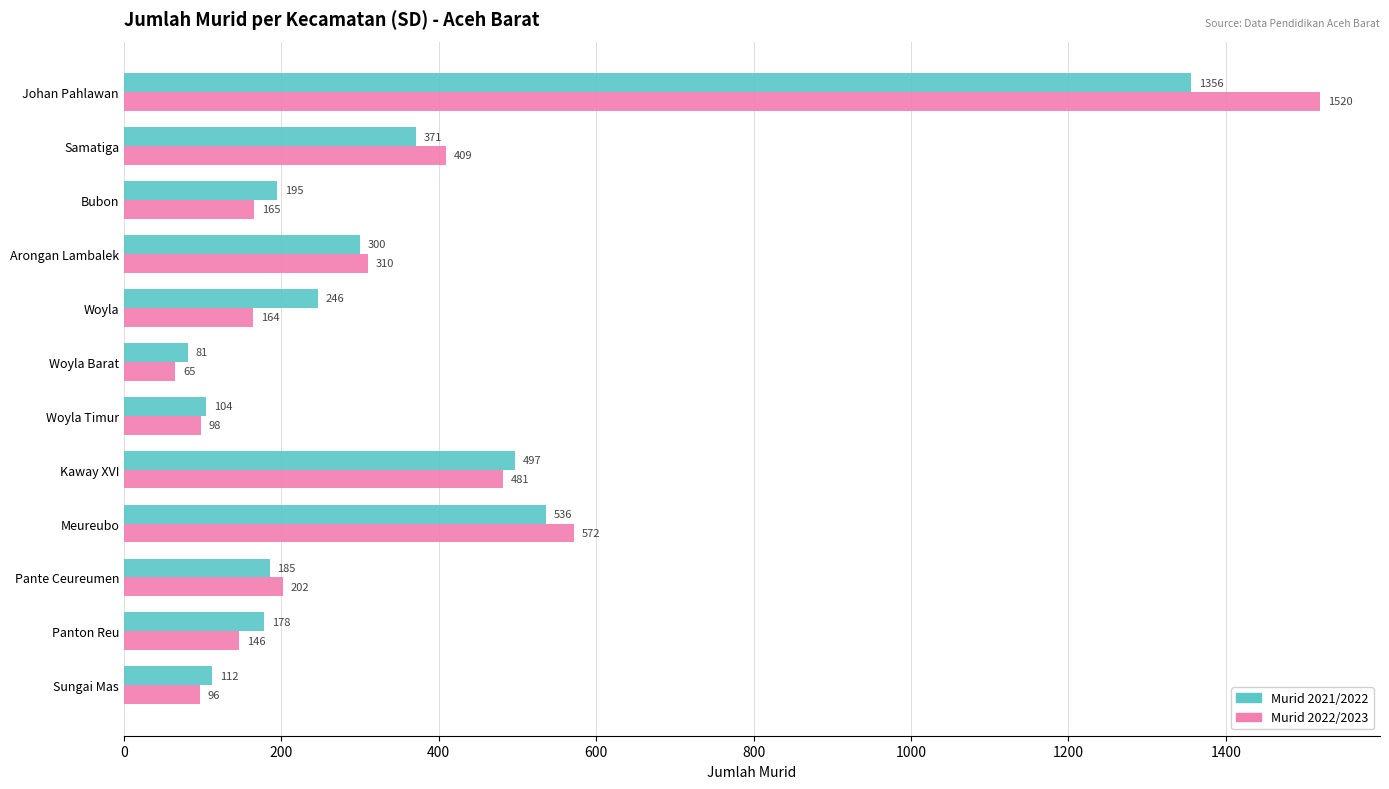

How many categories are shown in the chart?

12